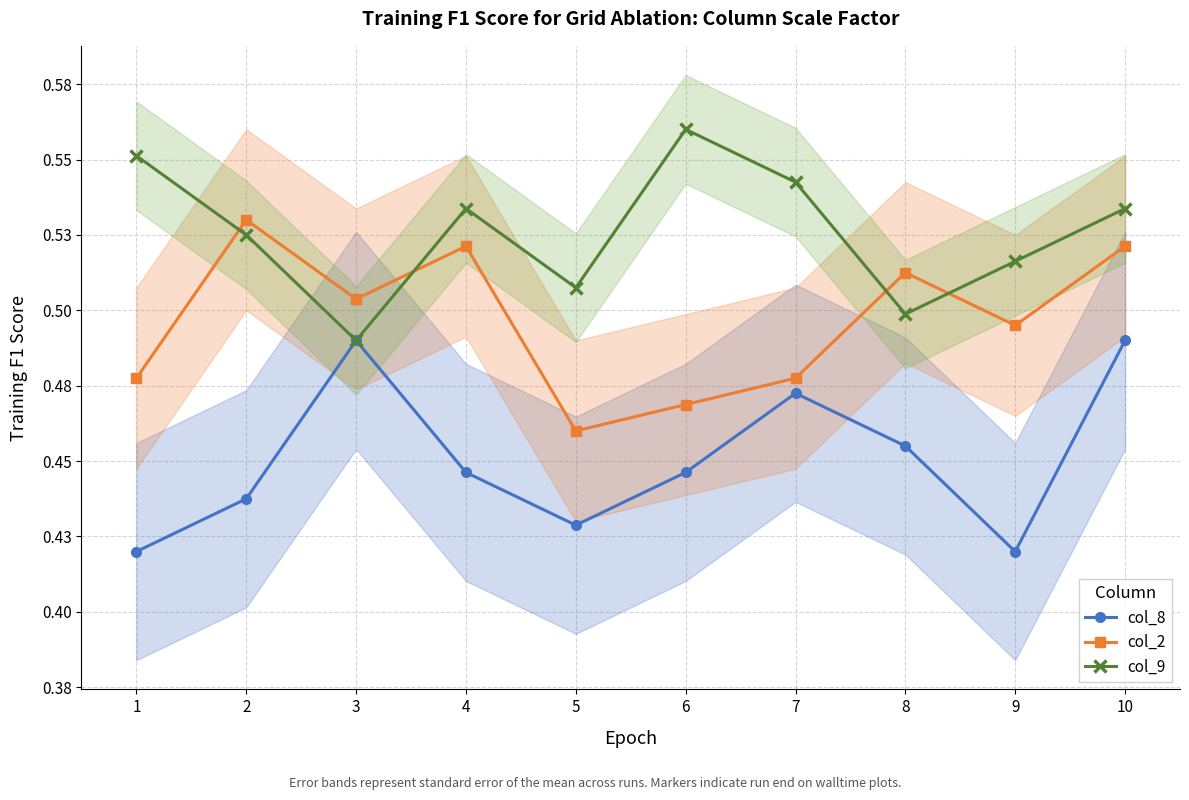

How many times do col_9 and col_2 cross each other?

4